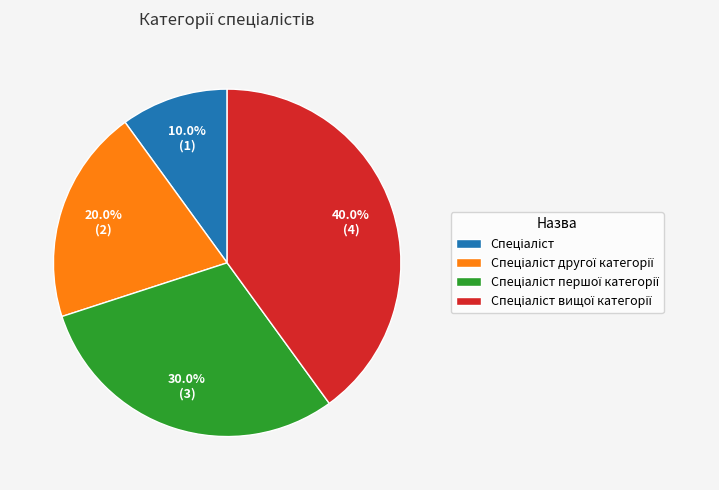

Is there any slice that represents more than half of the pie?

No